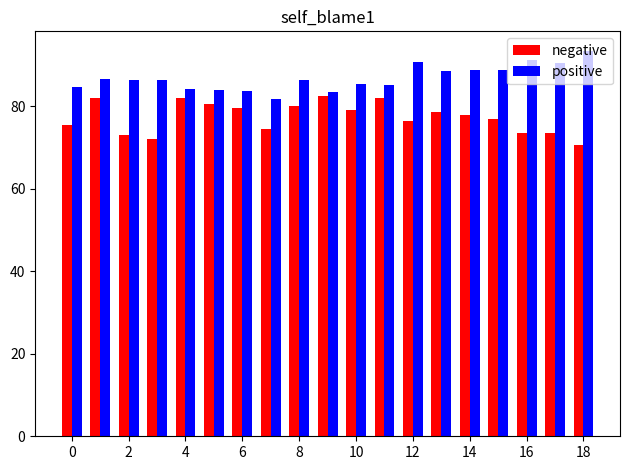

How many distinct data groups are displayed?

2